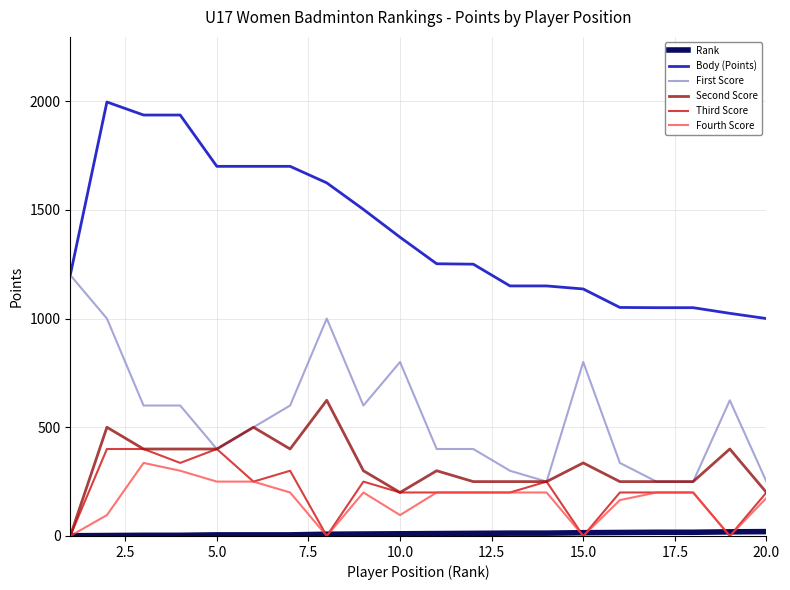

Which series has the largest total across all categories?

Body (Points)